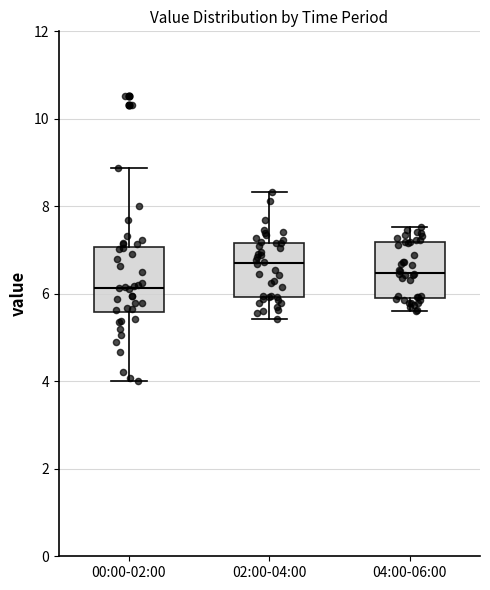

Reading left to right, read every box against the y-axis: the position of its median line, the range the box covers, and the ends of its whiskers. The values are not printed on the chart, so give them approximately, as read against the axis.

00:00-02:00: median 6.2, box 5.6 to 7.0, whiskers 4.0 to 8.8
02:00-04:00: median 6.8, box 6.0 to 7.2, whiskers 5.4 to 8.4
04:00-06:00: median 6.4, box 6.0 to 7.2, whiskers 5.6 to 7.6